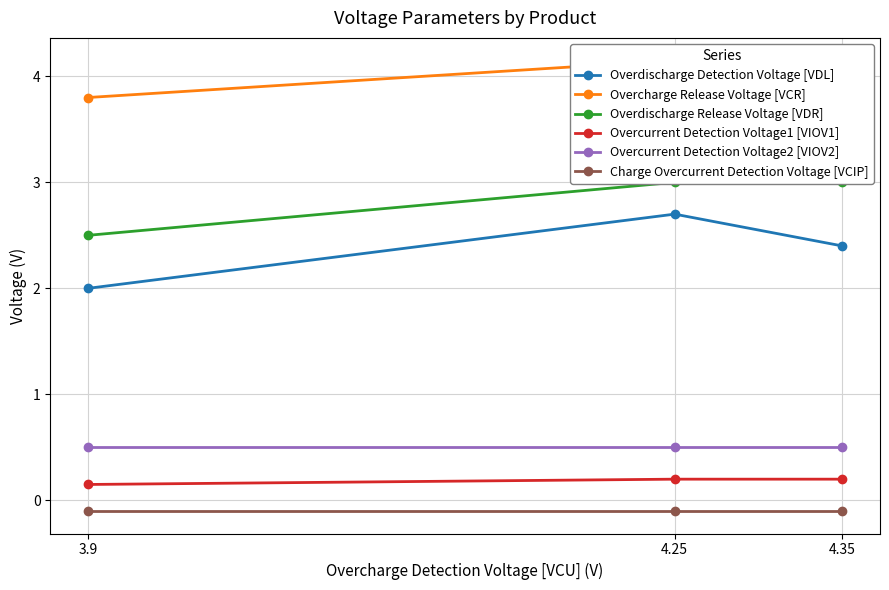

At how many categories does at least one series exceed 0?

3